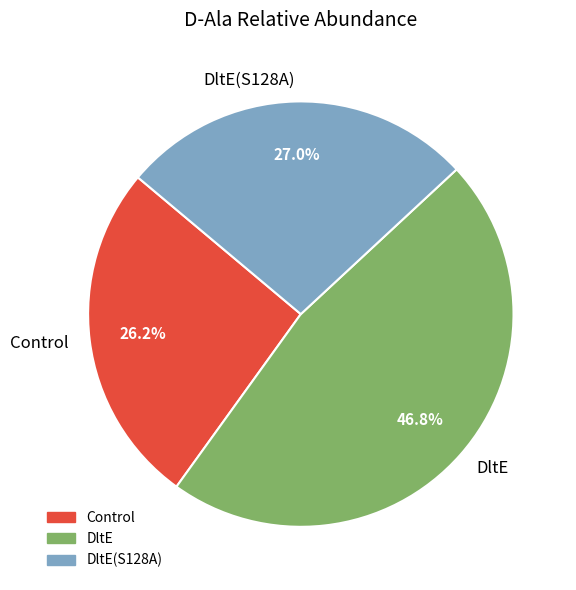

Is there a majority slice in this chart?

No